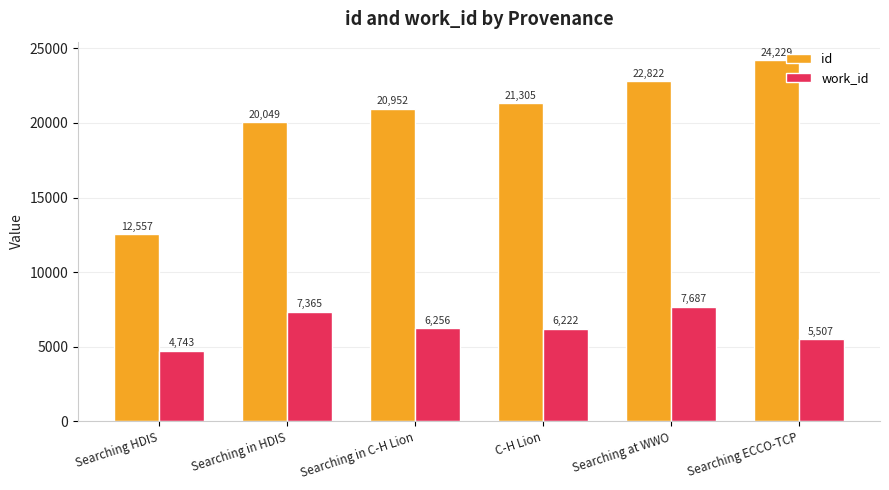

Which series has the largest range (max minus min)?

id